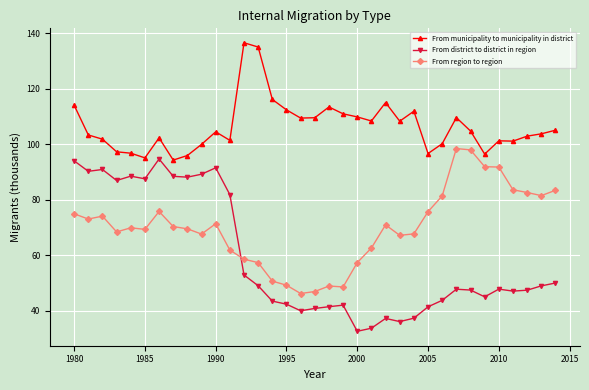

What is the minimum value shown in the chart?

32.6